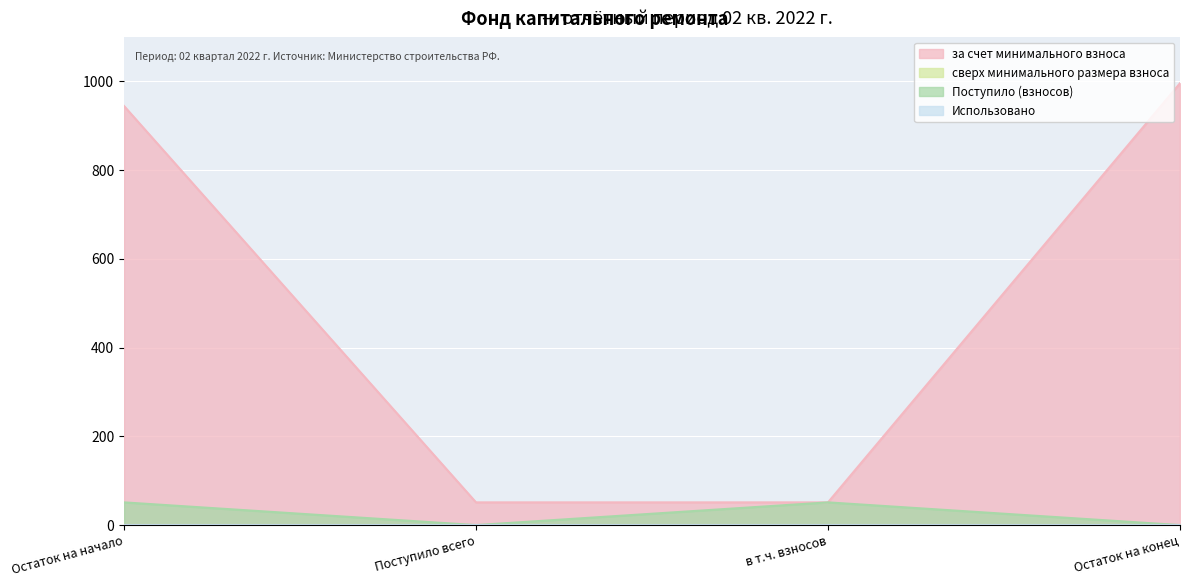

Does the chart display data point markers on the line(s)?

No